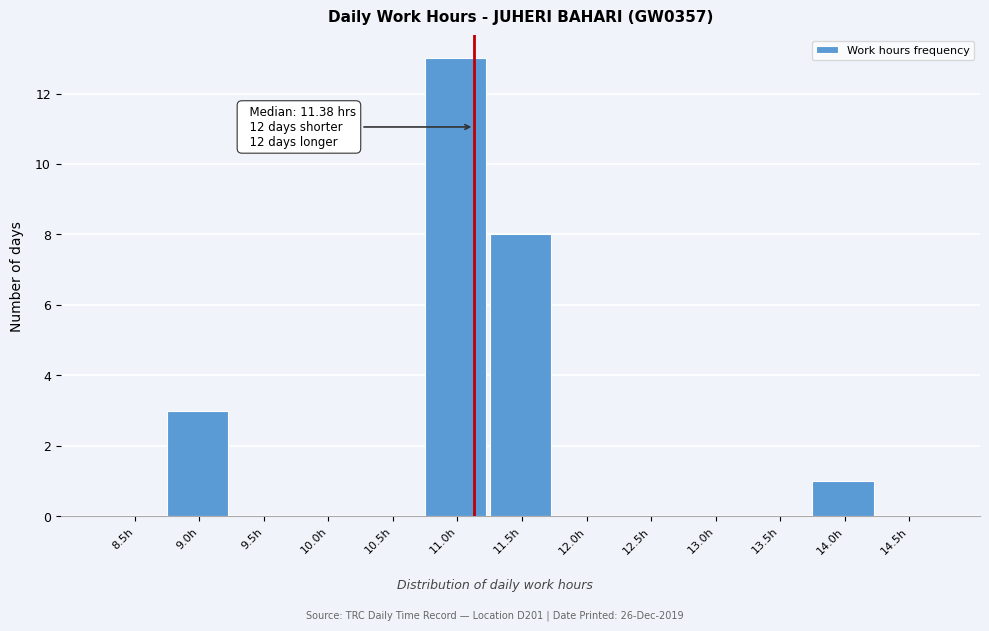

Reading right to left, transcribe all the data shown in this chart.

14.5h=0	14.0h=1	13.5h=0	13.0h=0	12.5h=0	12.0h=0	11.5h=8	11.0h=13	10.5h=0	10.0h=0	9.5h=0	9.0h=3	8.5h=0